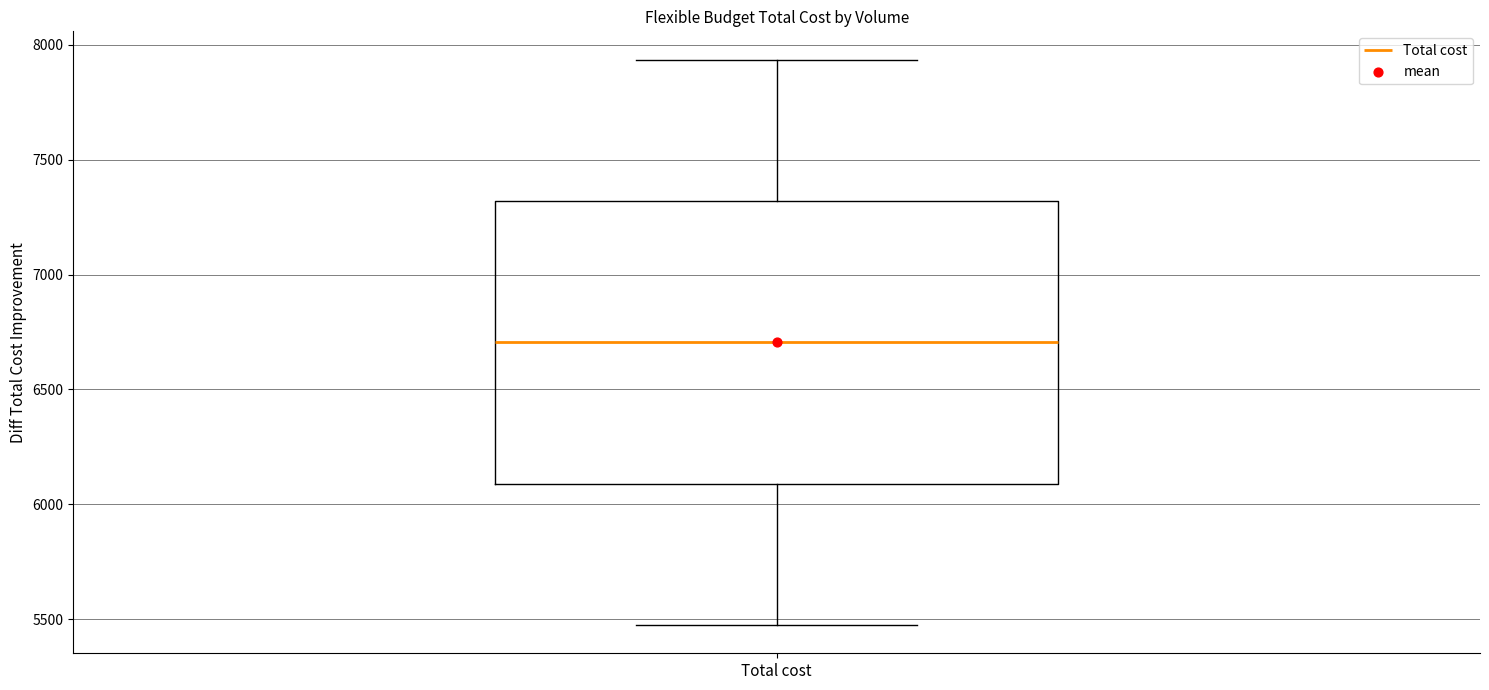

Where does the median line of the box for Total cost sit on the y-axis? The values are not printed on the chart, so give them approximately, as read against the axis.

6700